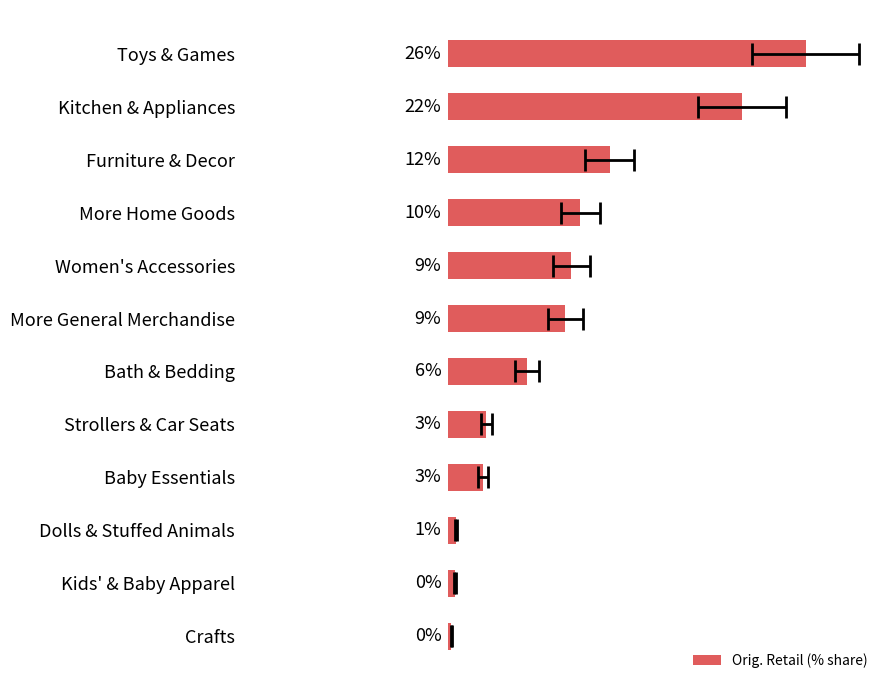

What is the greatest value displayed?

26.4